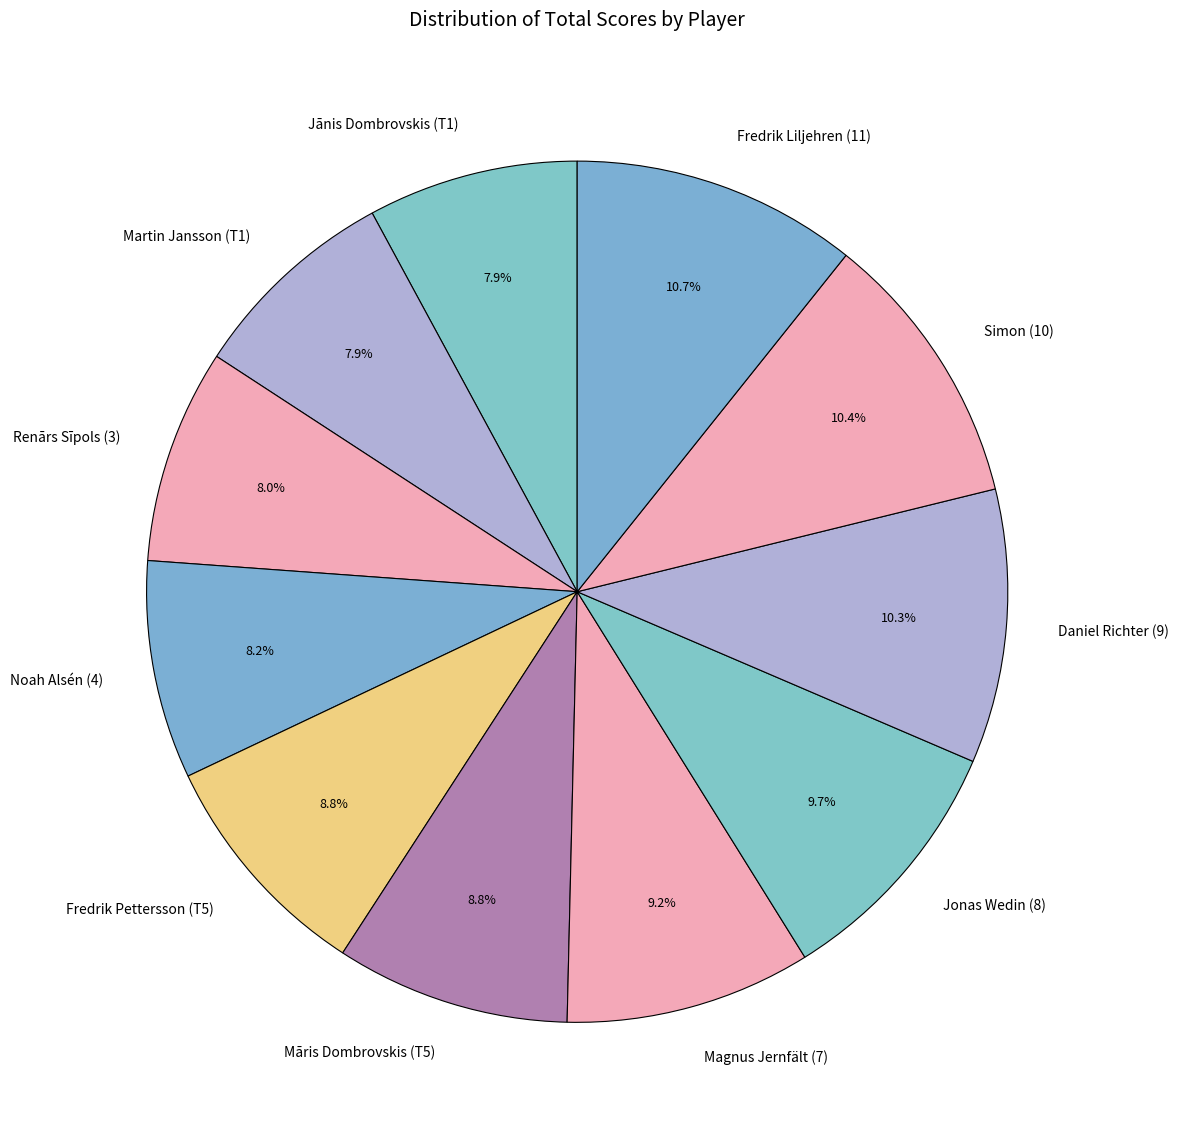

Between Martin Jansson (T1) and Māris Dombrovskis (T5), which is larger?

Māris Dombrovskis (T5)